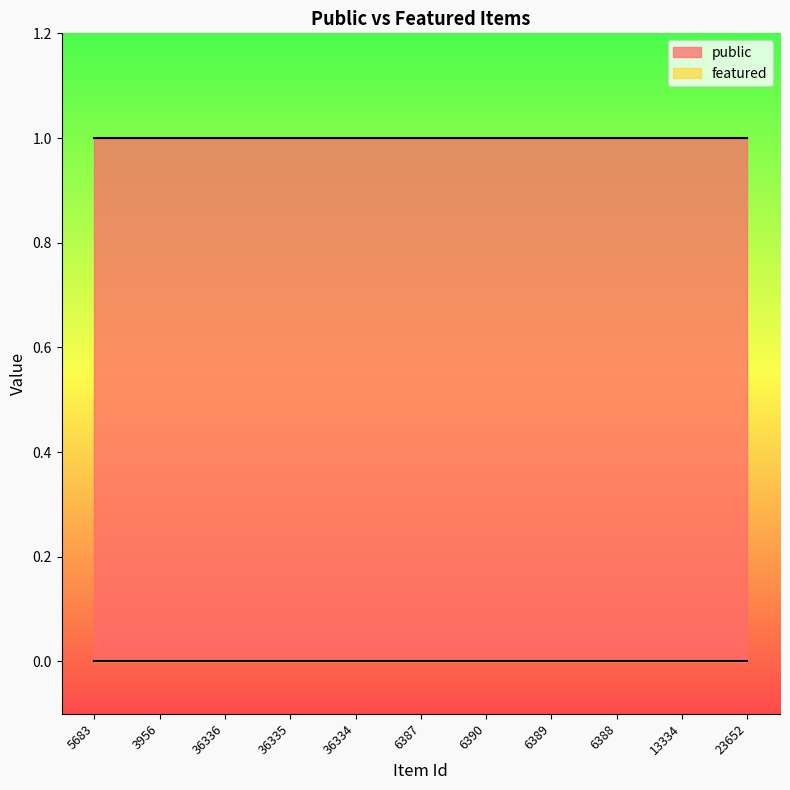

Reading left to right, what are all the values shown in this chart?

public: 5683=1	3956=1	36336=1	36335=1	36334=1	6387=1	6390=1	6389=1	6388=1	13334=1	23652=1
featured: 5683=0	3956=0	36336=0	36335=0	36334=0	6387=0	6390=0	6389=0	6388=0	13334=0	23652=0